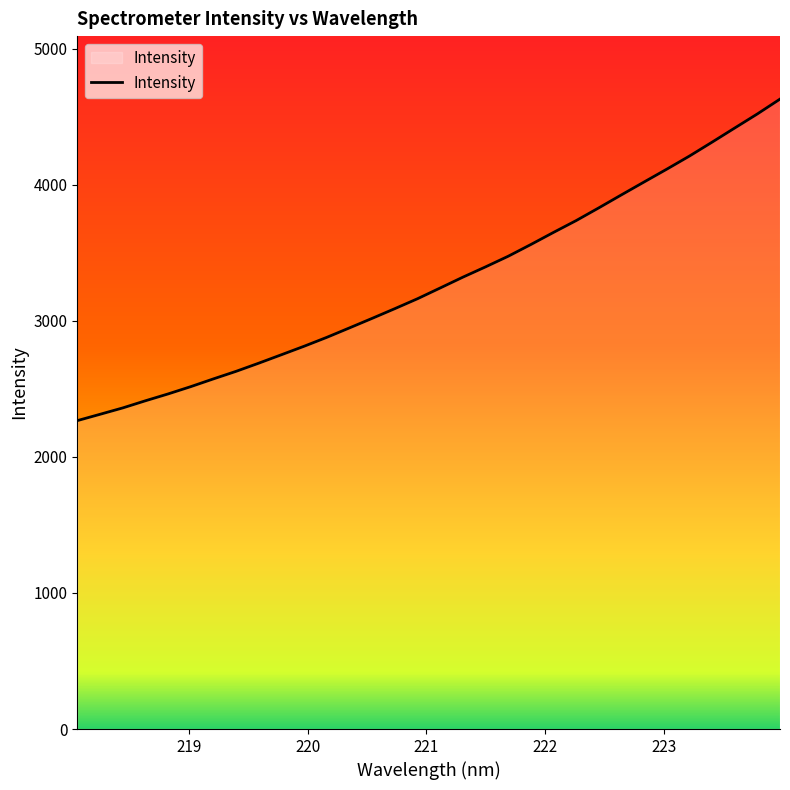

What is the smallest value displayed?

2266.7